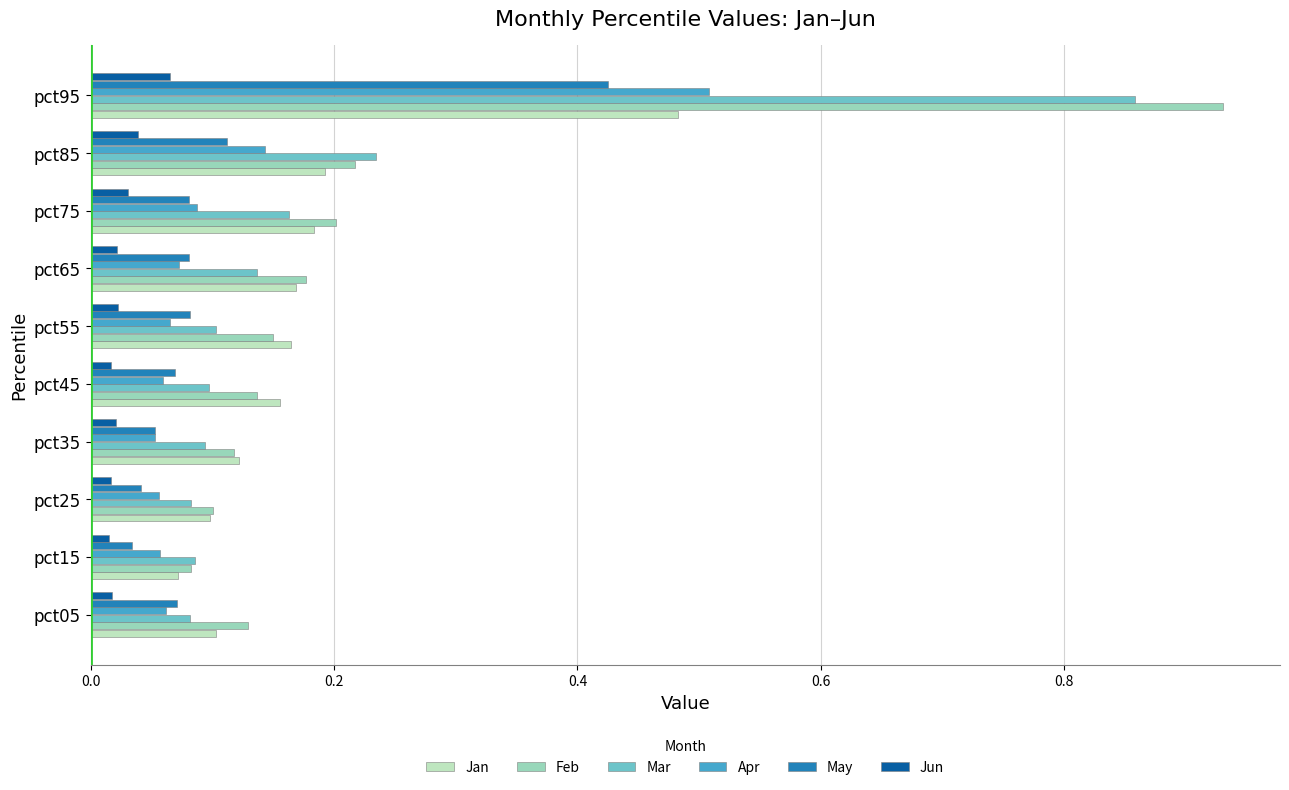

What is the difference between the maximum and minimum values in the Mar series?

0.8